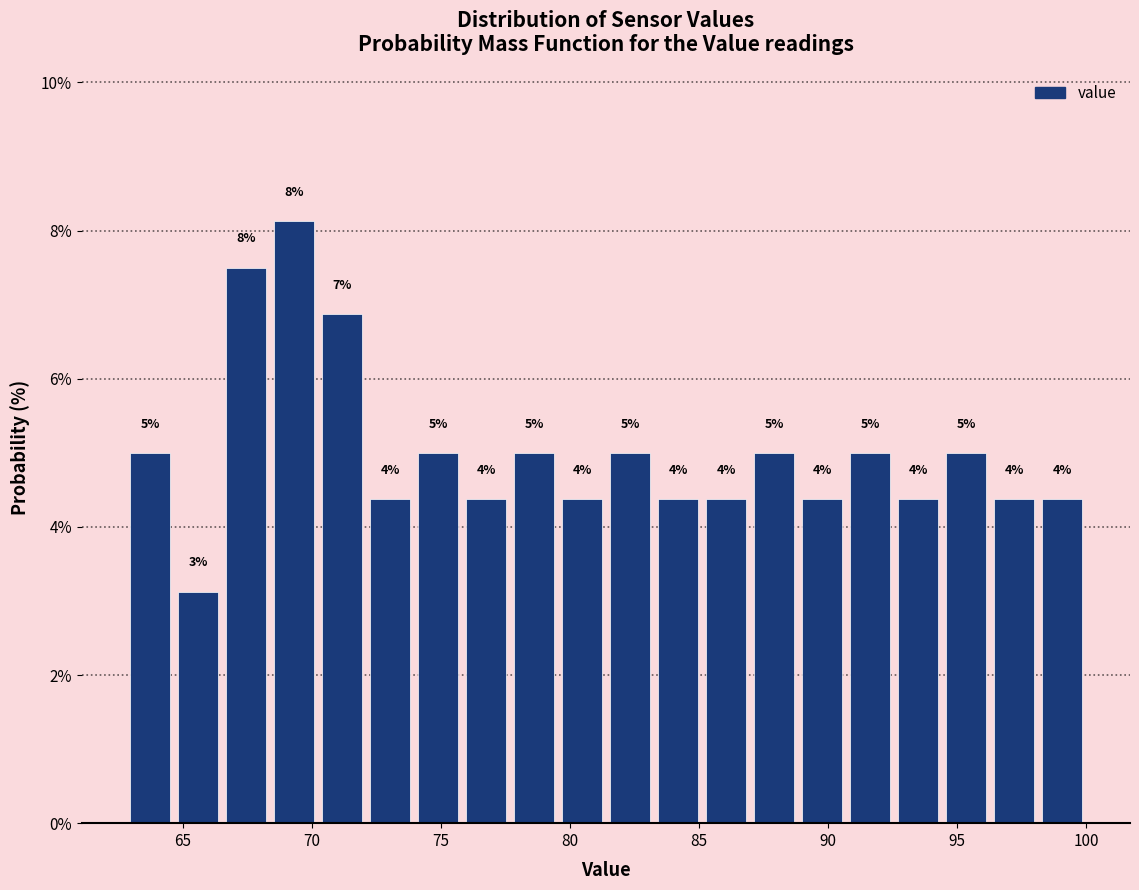

Read against the x-axis, roughly where is the centre of the tallest bar?

69.5